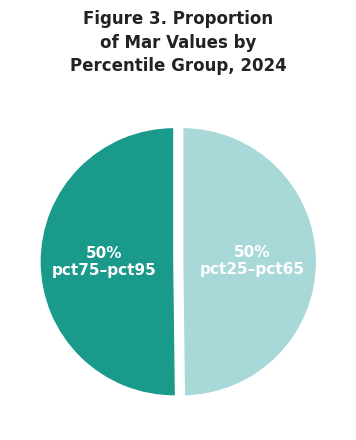

To the nearest percent, what is the difference between the largest and smallest slice percentages?

0%